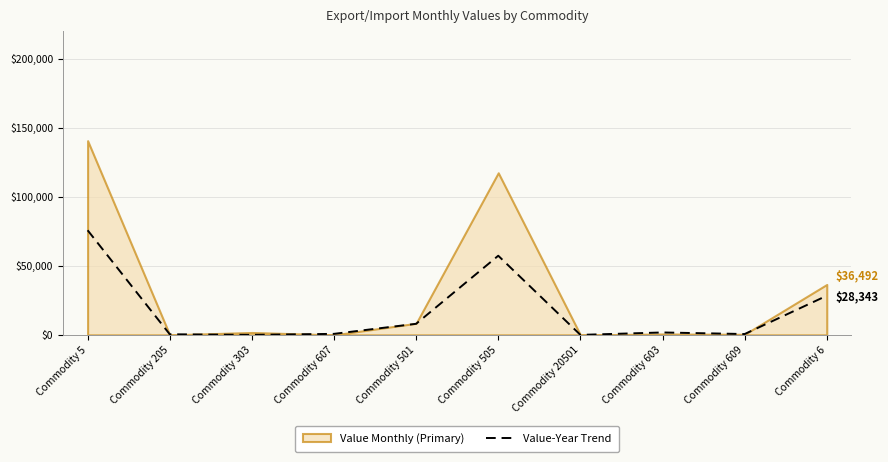

Reading left to right, extract all data points from this chart.

Commodity 5=75744	Commodity 205=446	Commodity 303=0	Commodity 607=740	Commodity 501=8019	Commodity 505=57301	Commodity 20501=0	Commodity 603=1750	Commodity 609=606	Commodity 6=28343